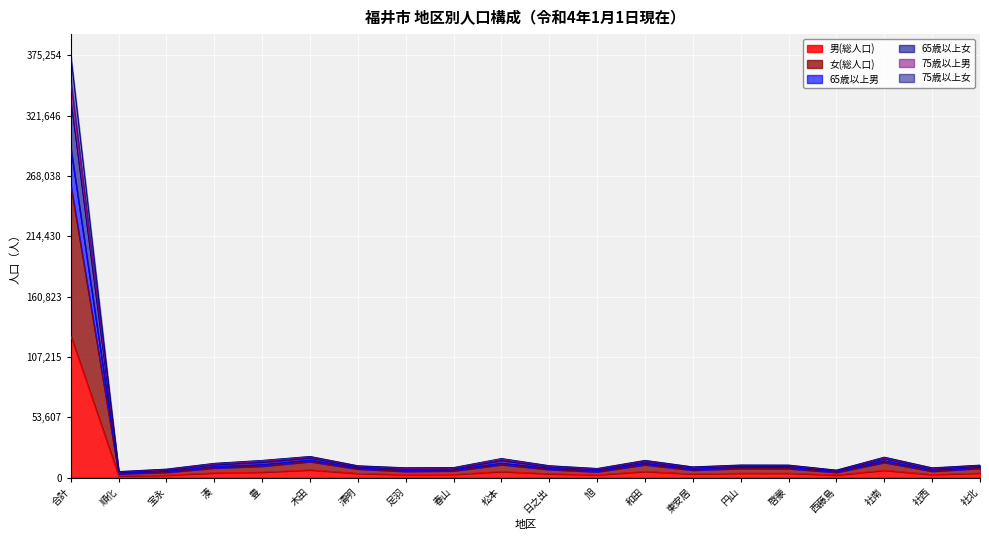

True or false: 65歳以上女 and 75歳以上男 cross at least once.

False